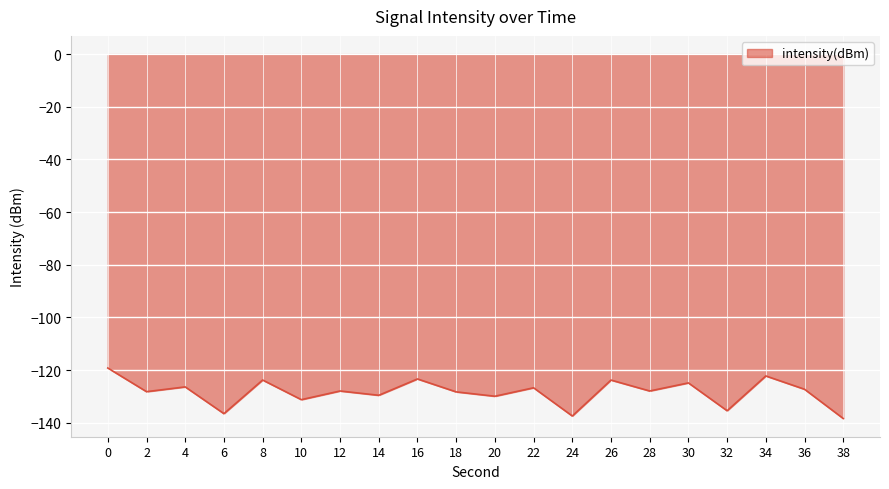

What is the average value?

-128.4